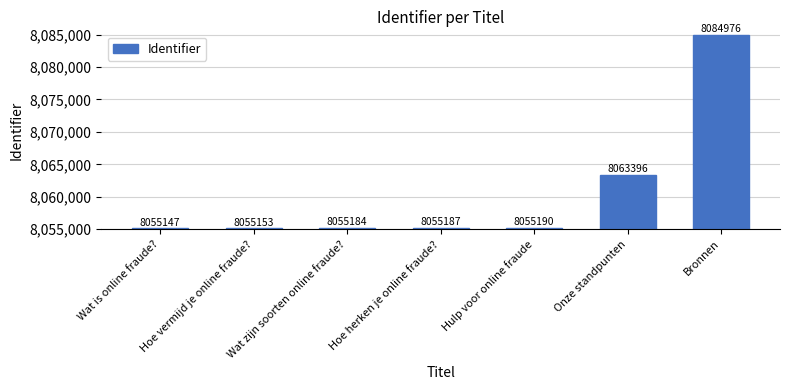

How many distinct data groups are displayed?

1